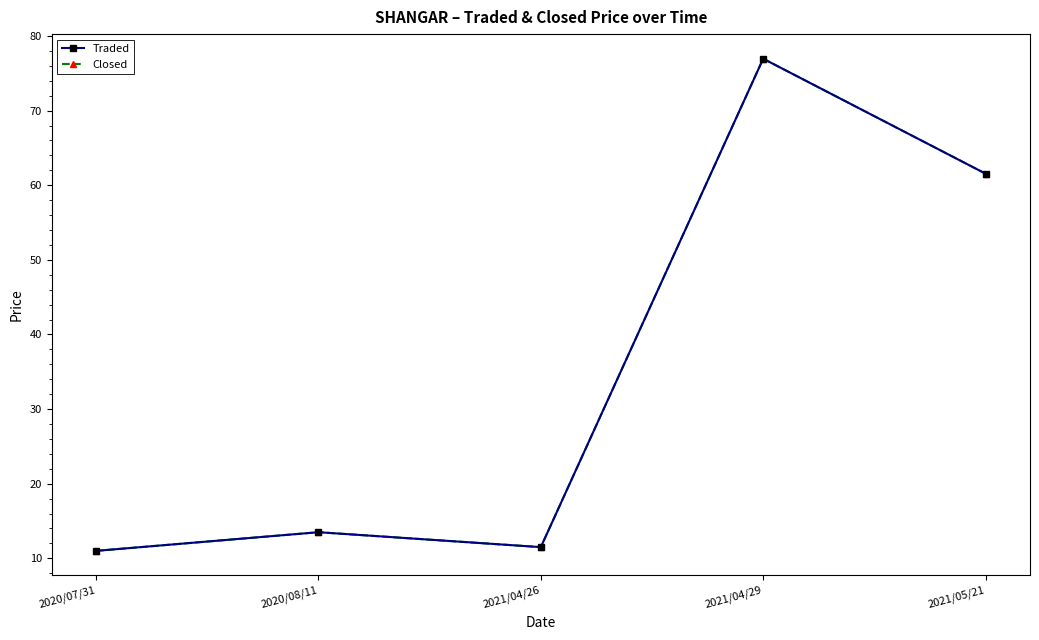

Where does the Traded series first go above 13?

2020/08/11